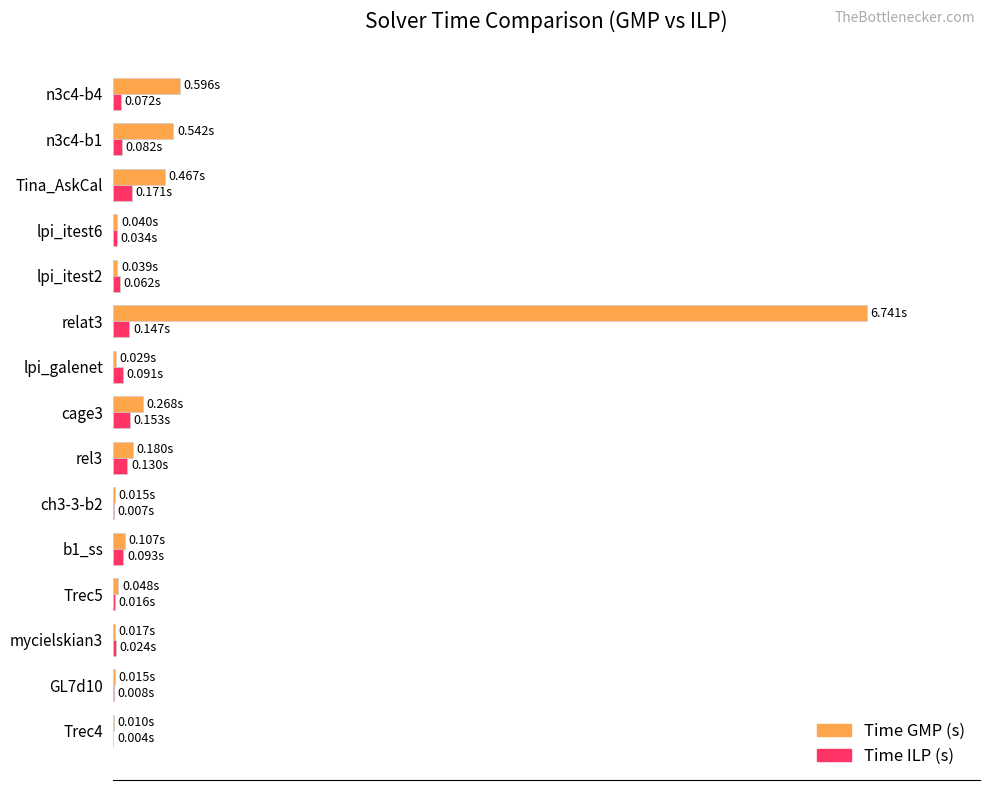

What are all the series names shown in the legend?

Time GMP (s), Time ILP (s)